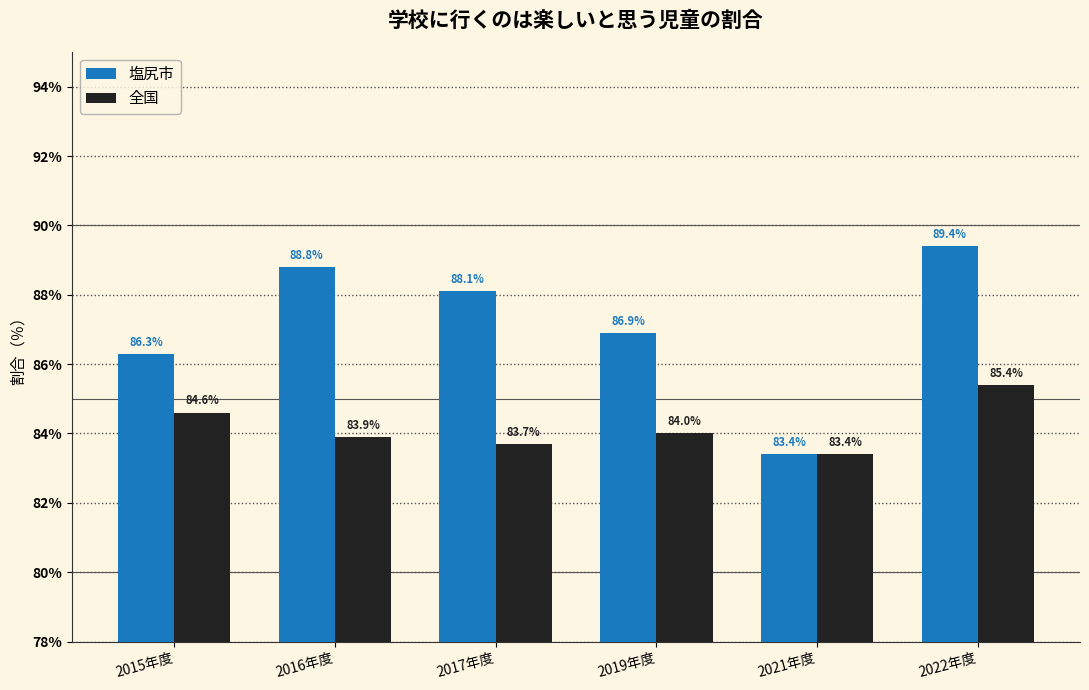

List the series in order of their peak value, lowest first.

全国, 塩尻市